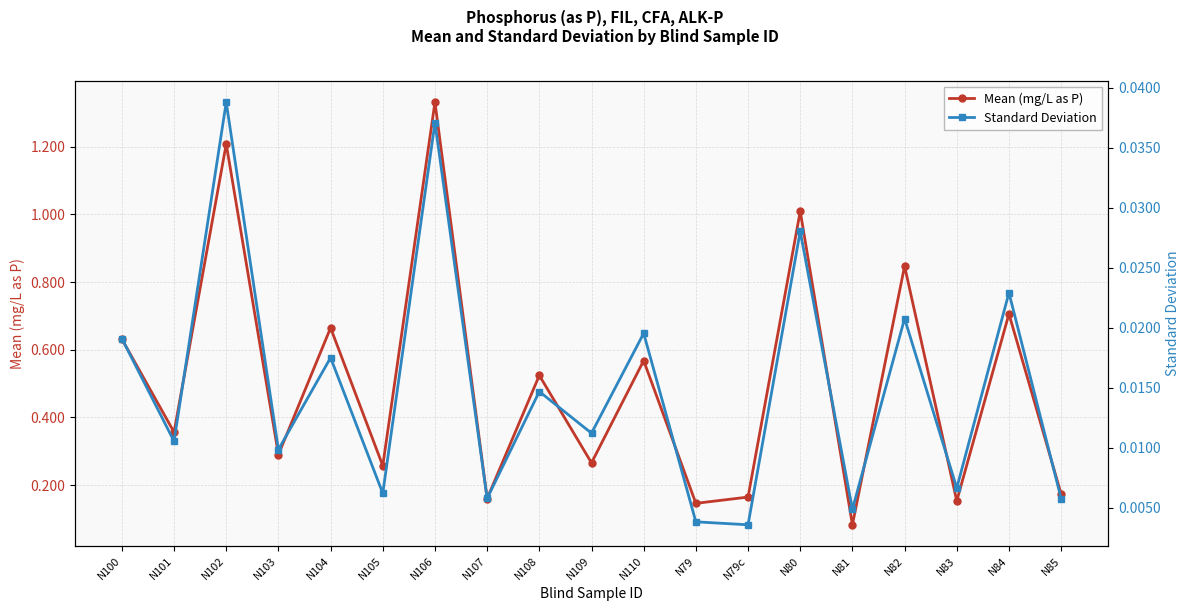

Which series has the widest spread of values?

Mean (mg/L as P)